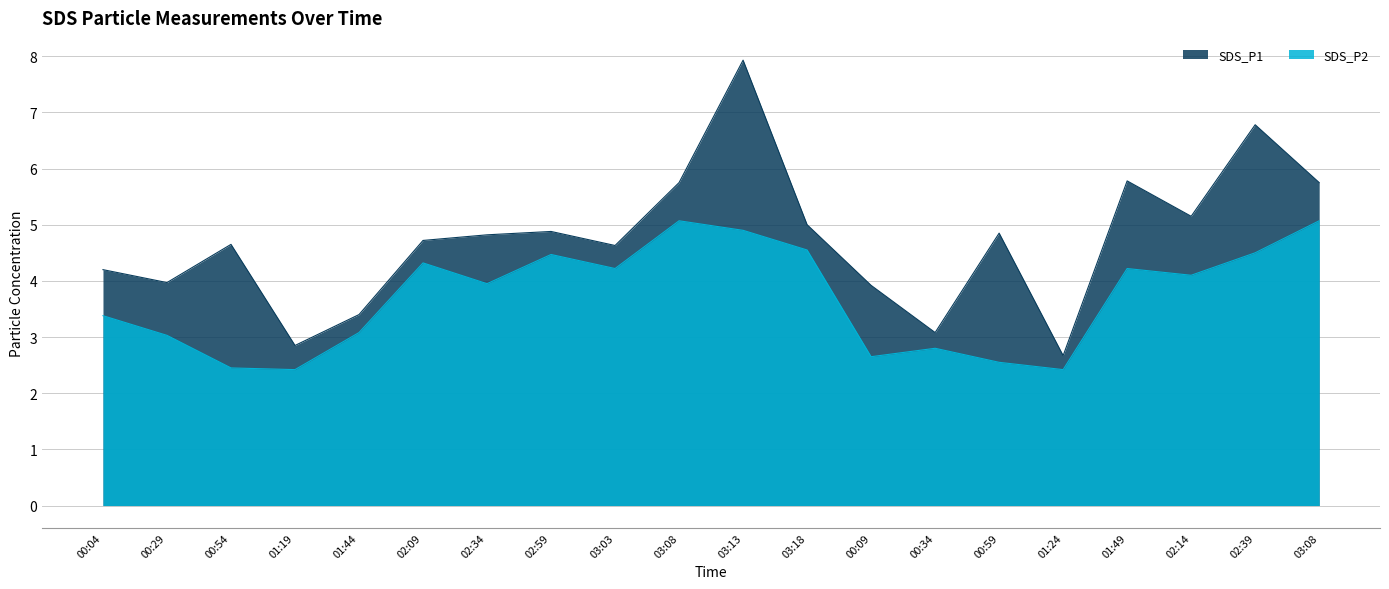

Where is the first local minimum for SDS_P2?

01:19